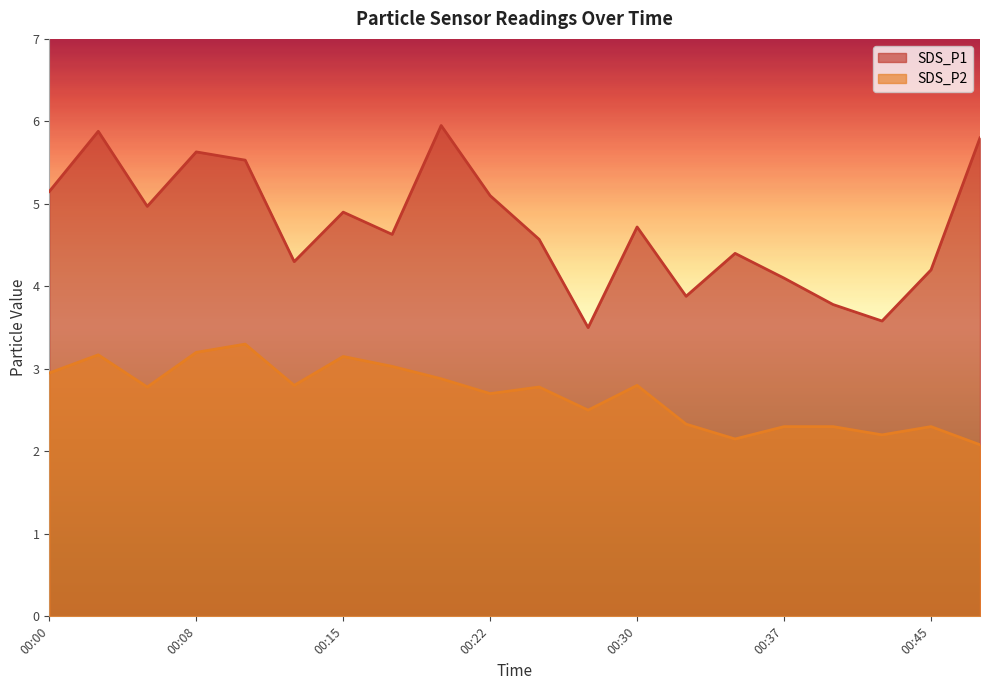

True or false: SDS_P1 and SDS_P2 cross at least once.

False